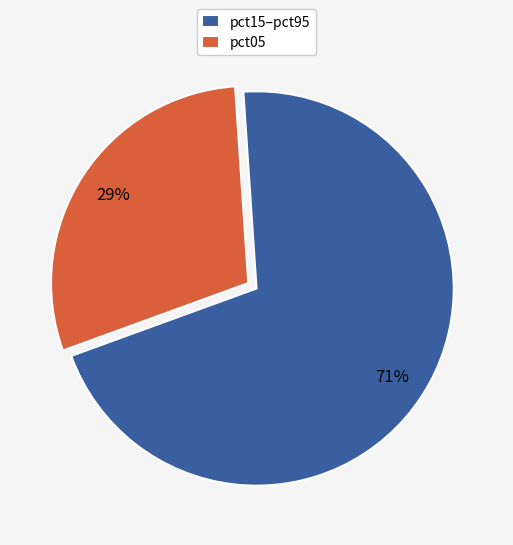

Count the number of slices in the pie.

2